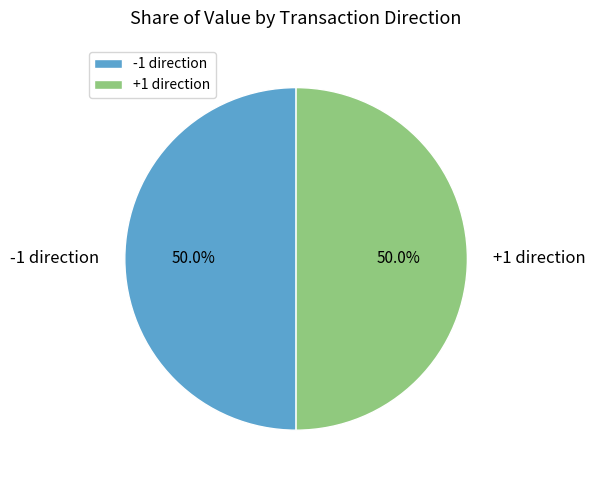

How much of the chart is everything except -1 direction?

50.0%